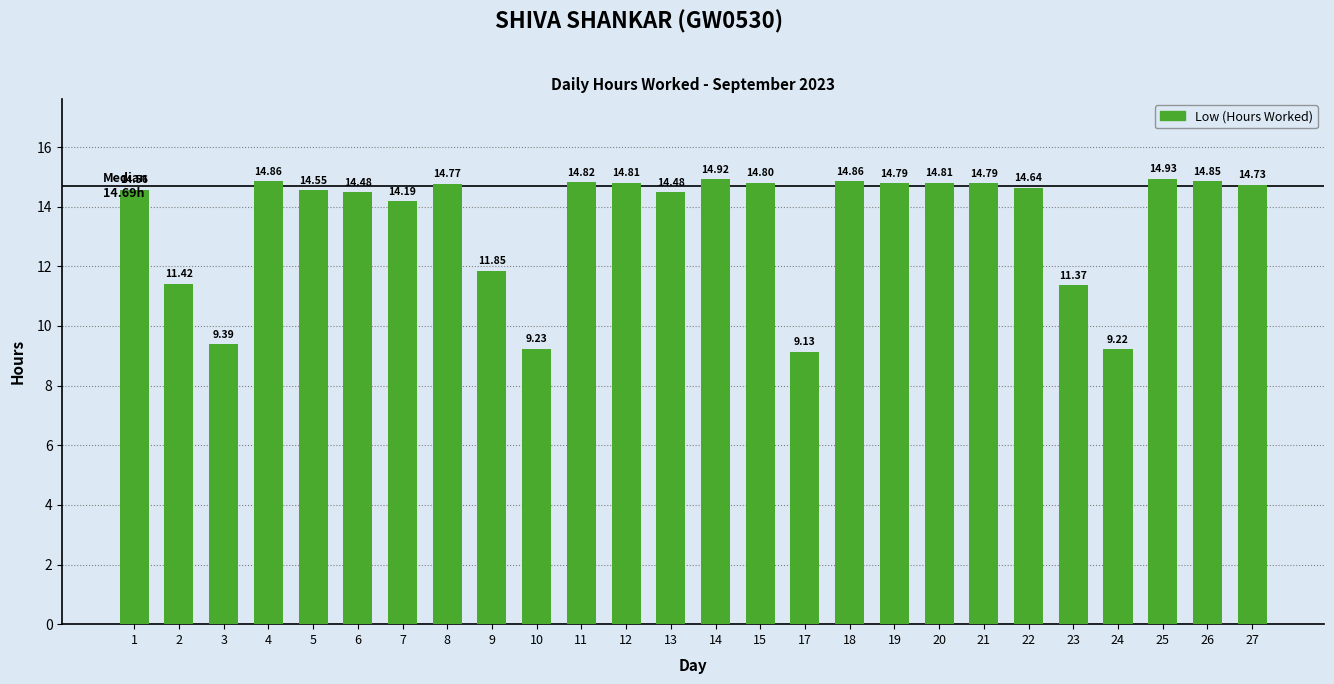

What is the difference between the maximum and second lowest values?

5.7